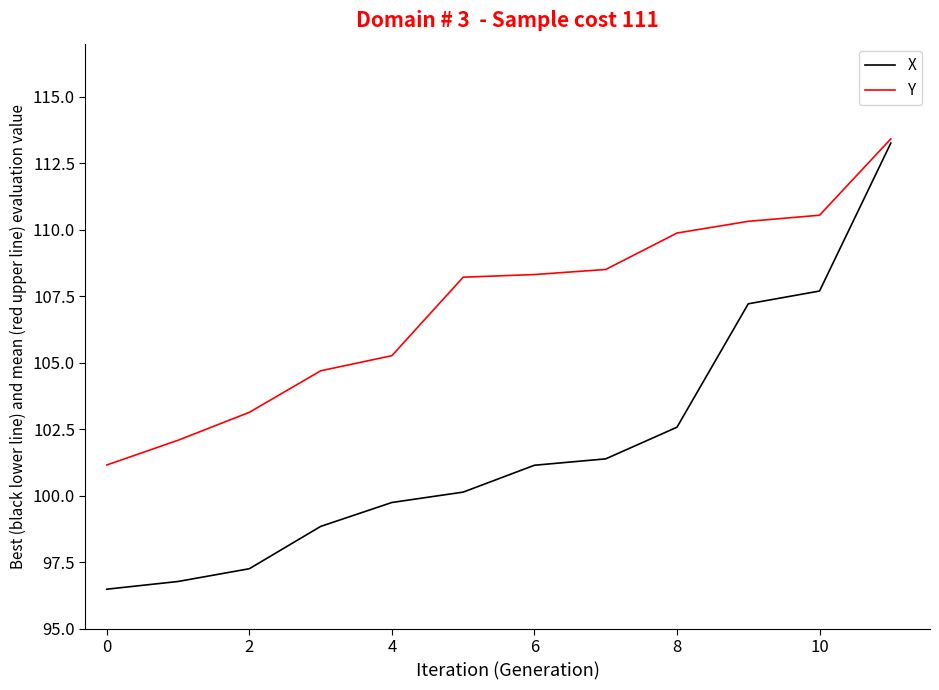

What is the sum of all X values?

1222.6